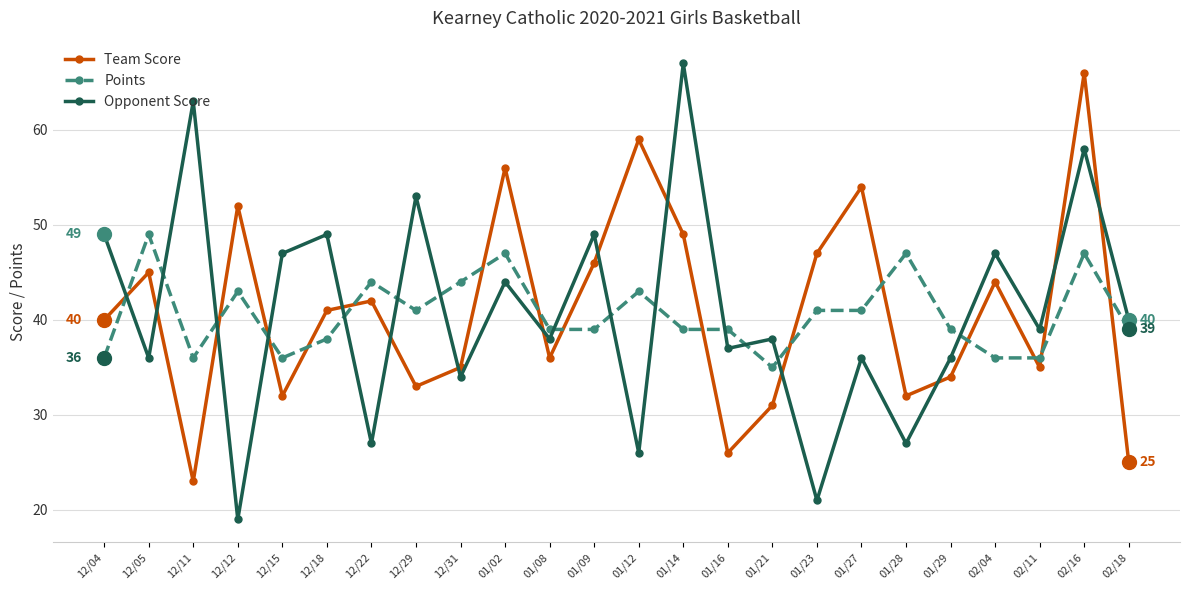

How many data points does each series have?

24